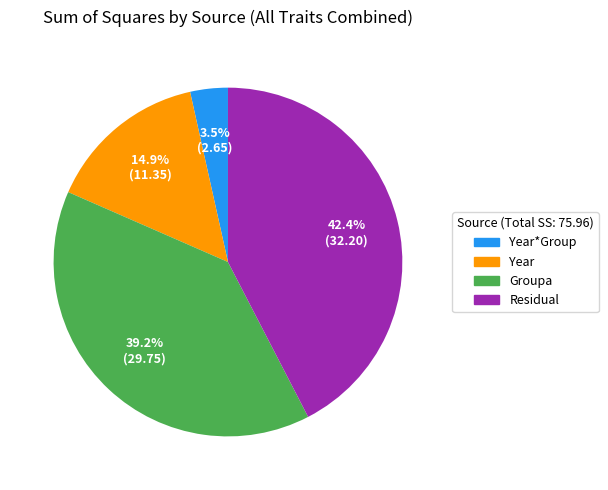

How many slices are in this pie chart?

4